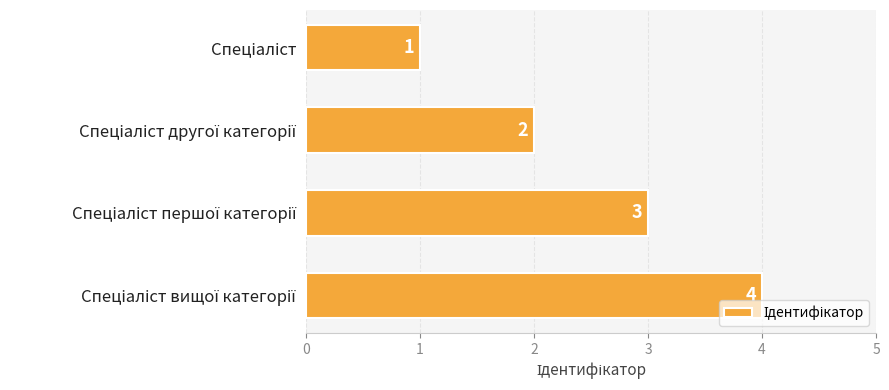

How many data points are less than 3?

2